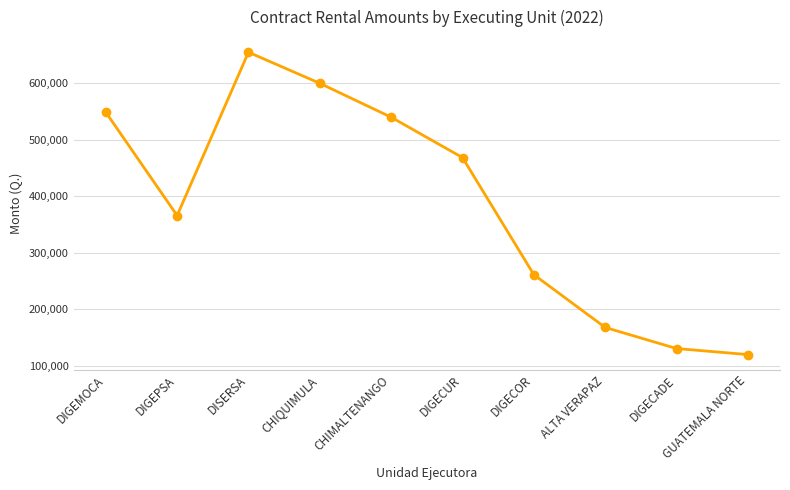

Approximately how many times larger is the value at DIGEMOCA compared to DIGECOR?

2.1